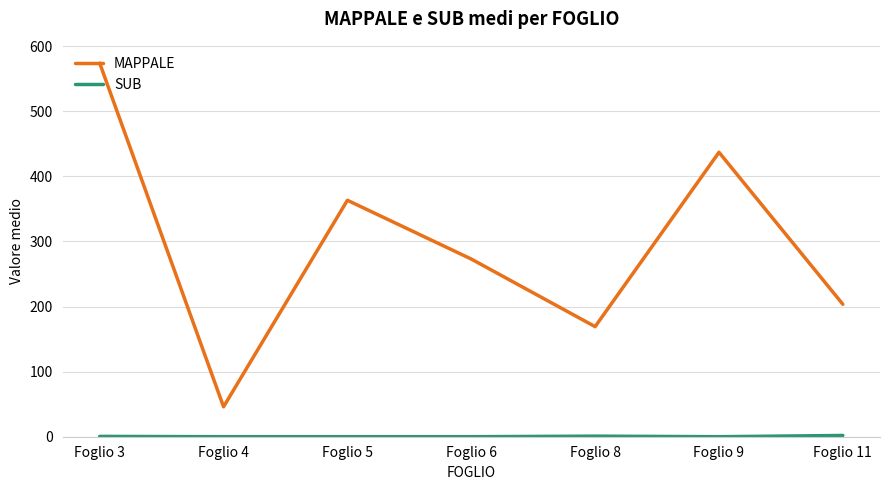

What is the difference between the second highest and second lowest values in the MAPPALE series?

267.9